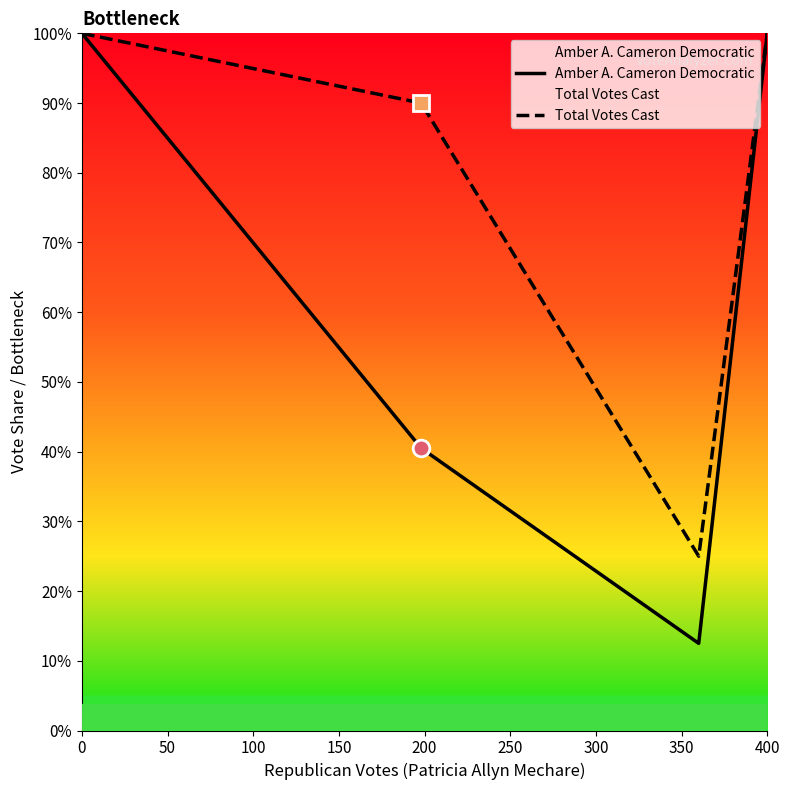

Rank the series by their maximum value, from lowest to highest.

Amber A. Cameron Democratic, Total Votes Cast